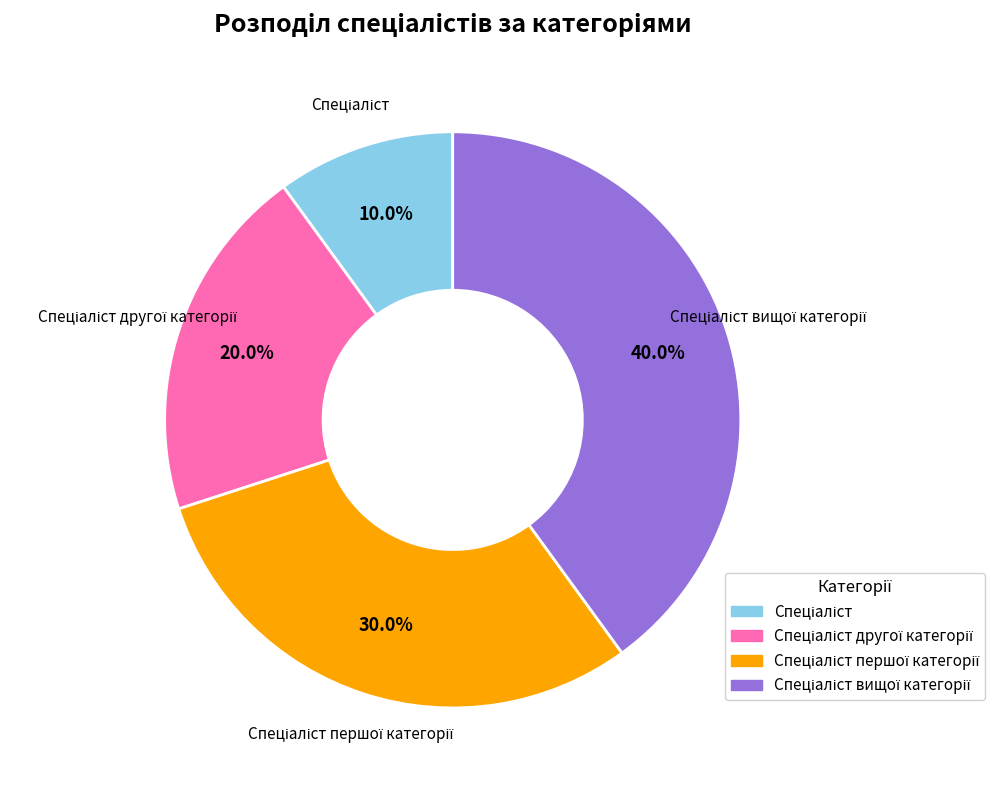

To the nearest percent, what is the average slice percentage?

25%